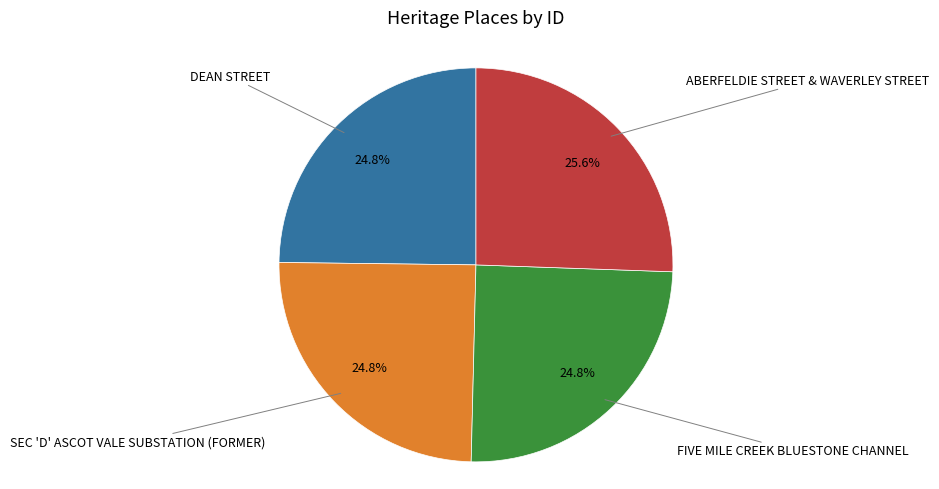

To the nearest percent, what is the difference between the largest and smallest slice percentages?

1%